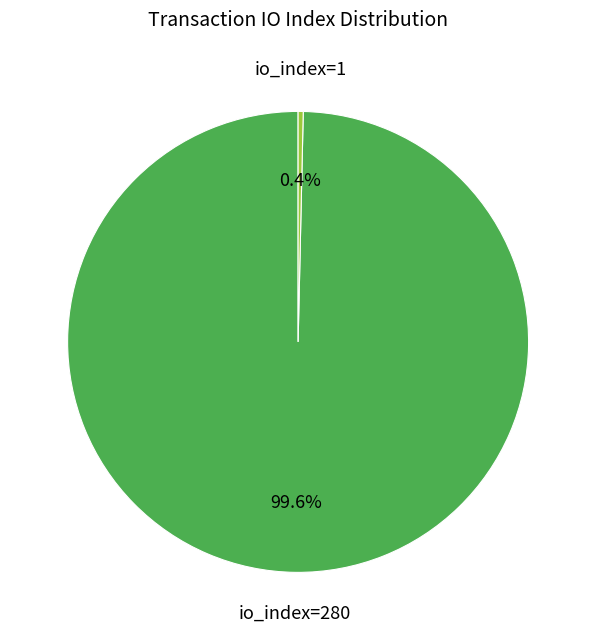

How many slices are in this pie chart?

2